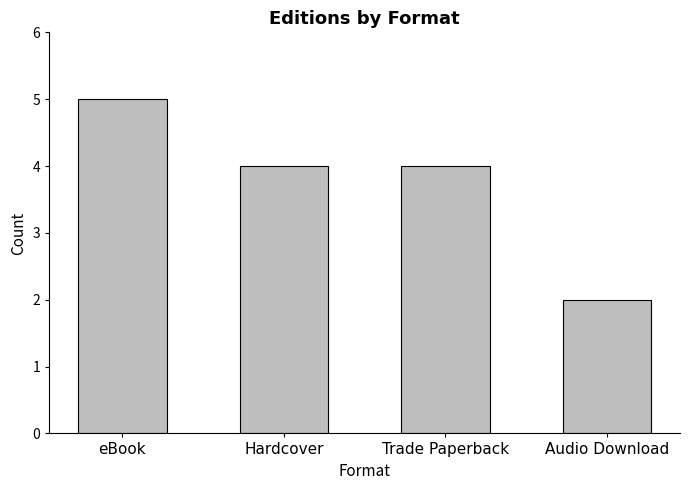

Read the value at Trade Paperback.

4